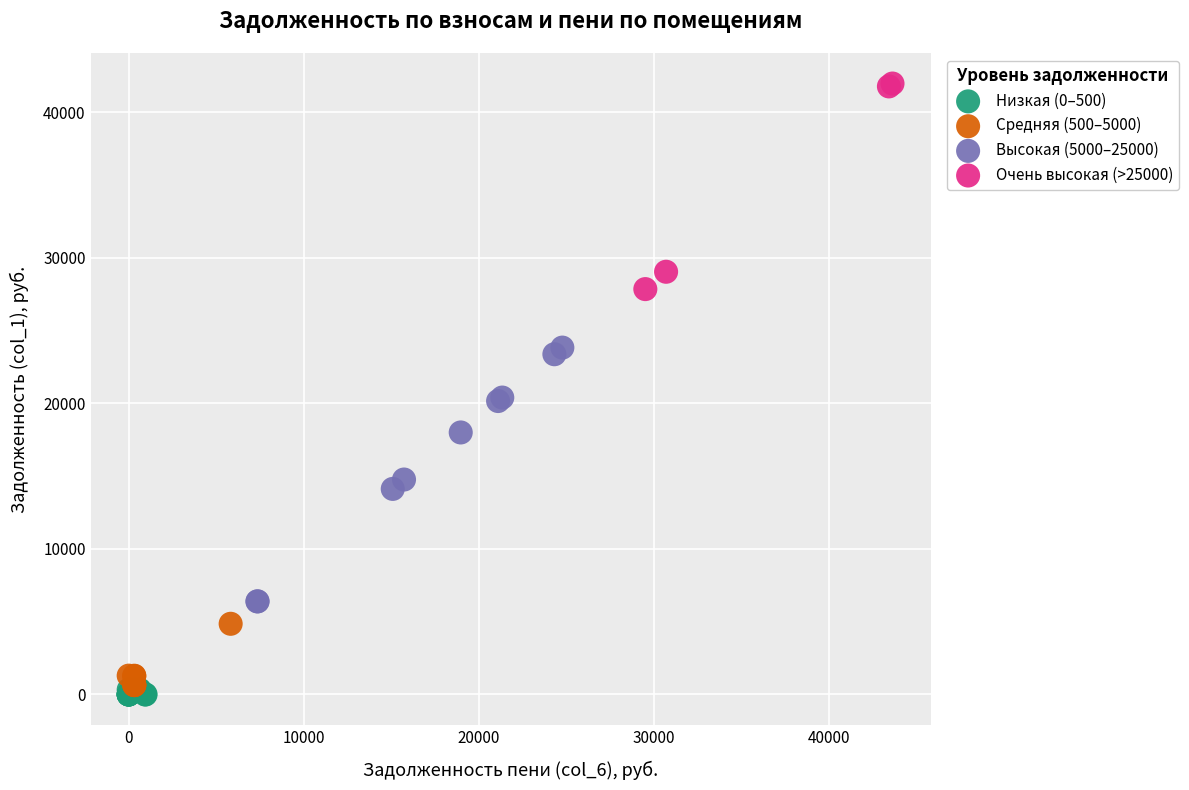

Which series has the widest spread of Y values?

Высокая (5000–25000)